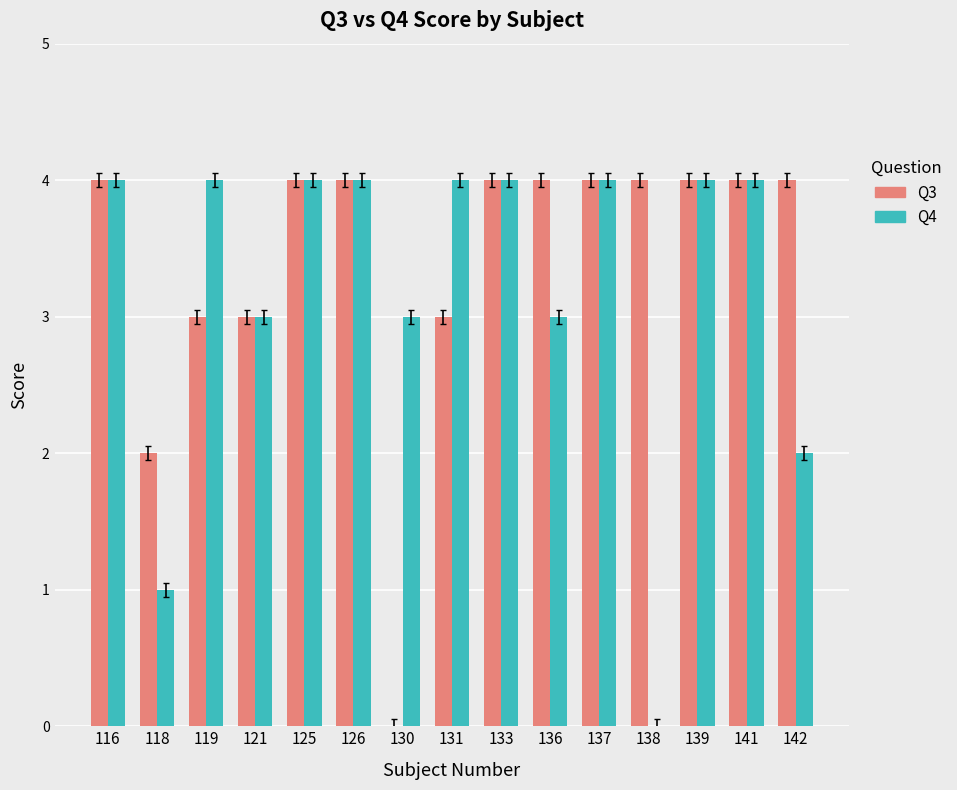

What is the total value across all series at 126?

8